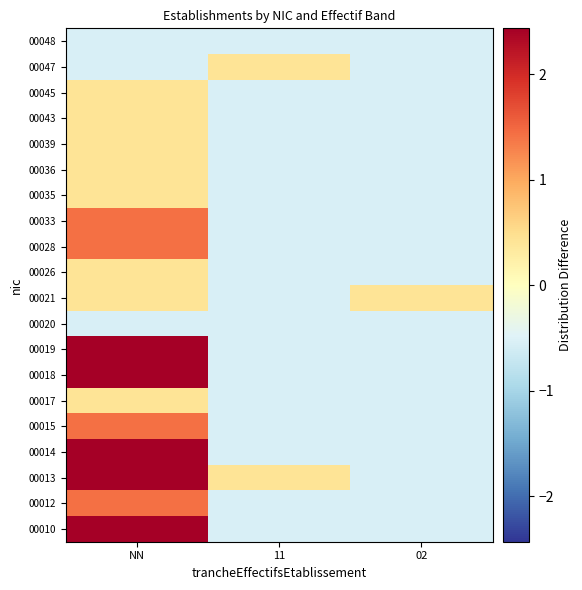

Which label corresponds to the smallest value in the chart?

11